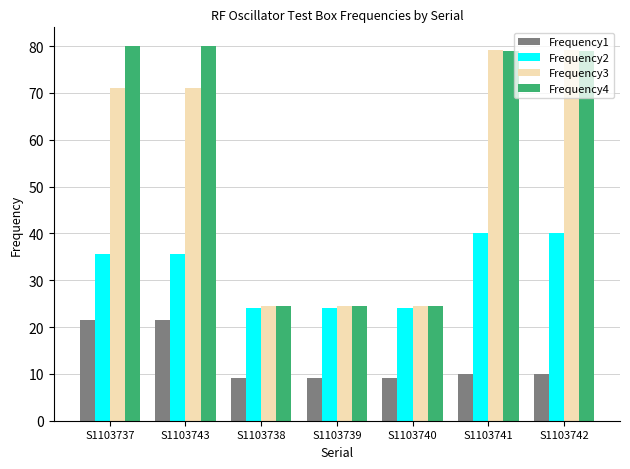

How many groups of bars are there?

7